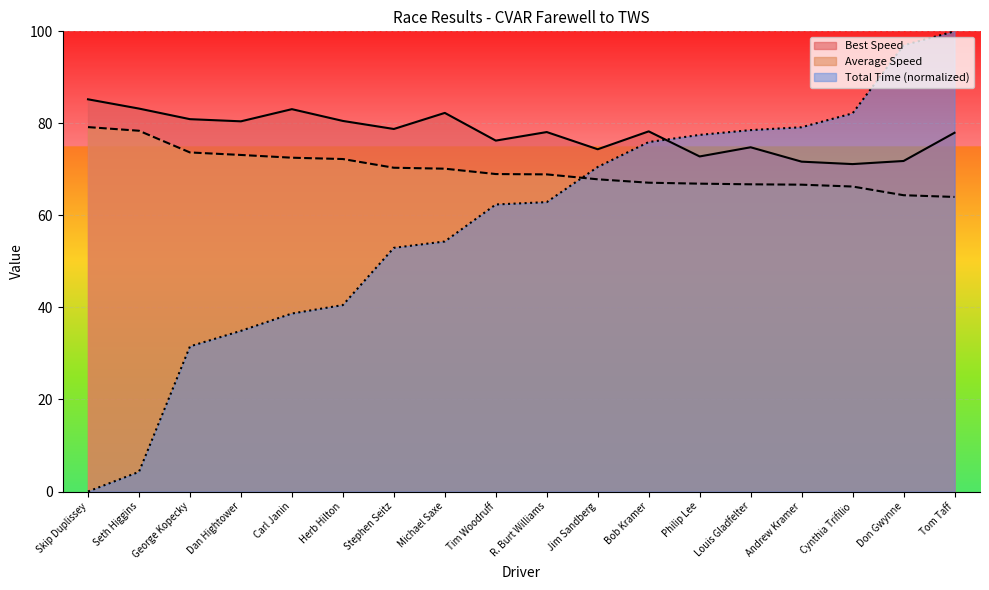

Rank the series at Herb Hilton from highest to lowest value.

Best Speed, Average Speed, Total Time (normalized)